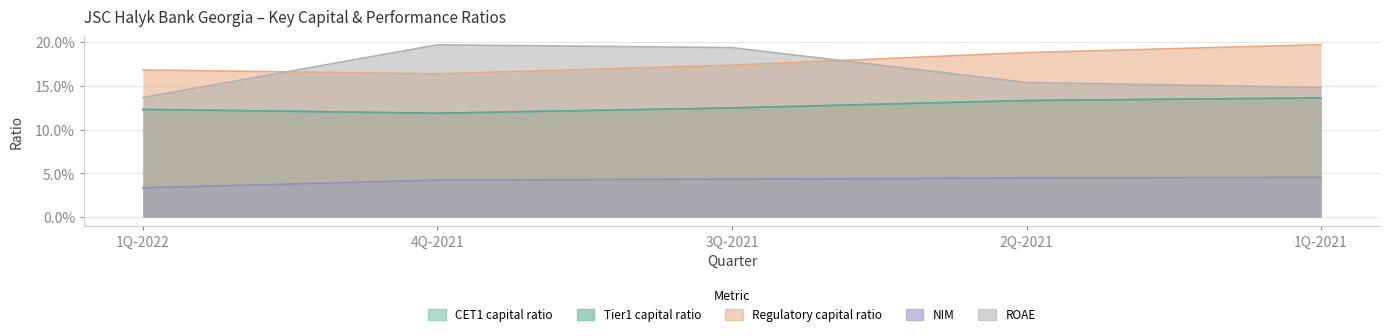

How many intersections are there between Regulatory capital ratio and ROAE?

2